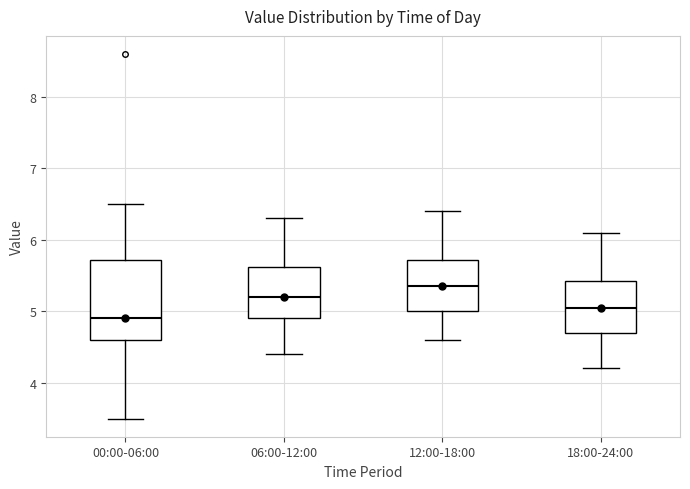

Reading left to right, read every box against the y-axis: the position of its median line, the range the box covers, and the ends of its whiskers. The values are not printed on the chart, so give them approximately, as read against the axis.

00:00-06:00: median 4.9, box 4.6 to 5.7, whiskers 3.5 to 6.5
06:00-12:00: median 5.2, box 4.9 to 5.6, whiskers 4.4 to 6.3
12:00-18:00: median 5.4, box 5.0 to 5.7, whiskers 4.6 to 6.4
18:00-24:00: median 5.1, box 4.7 to 5.4, whiskers 4.2 to 6.1